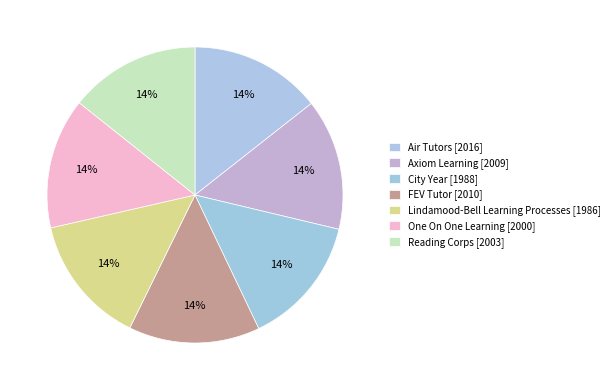

What percentage is the Air Tutors slice, to the nearest percent?

14%